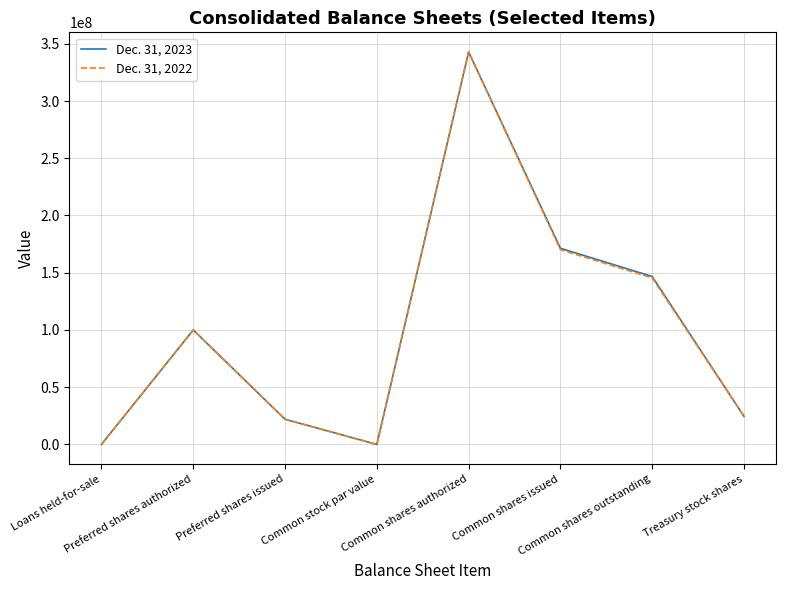

Does the chart have visible grid lines?

Yes